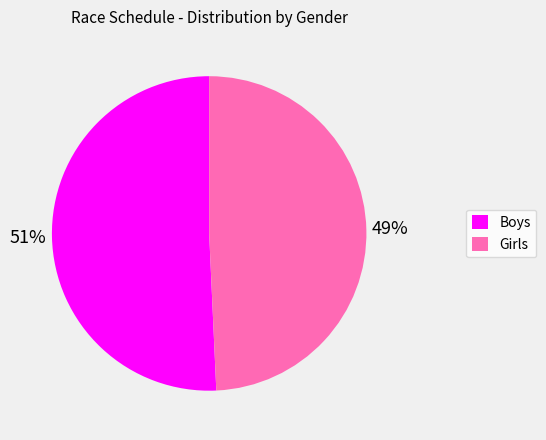

Which category has the biggest portion of the pie?

Boys